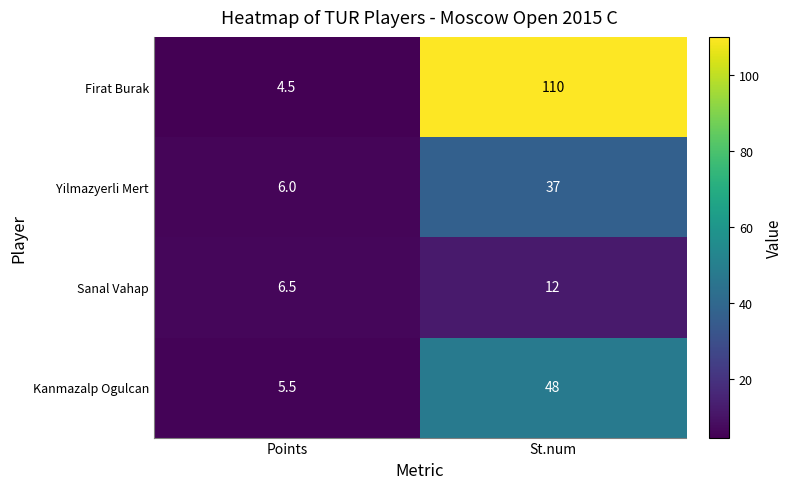

Which series has the widest spread of values?

Firat Burak